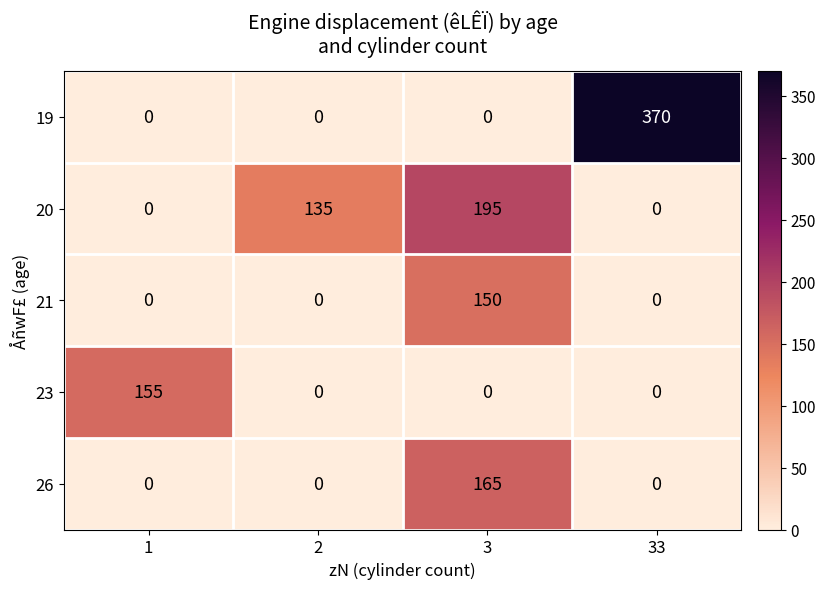

How many positive values does the 19 series have?

1